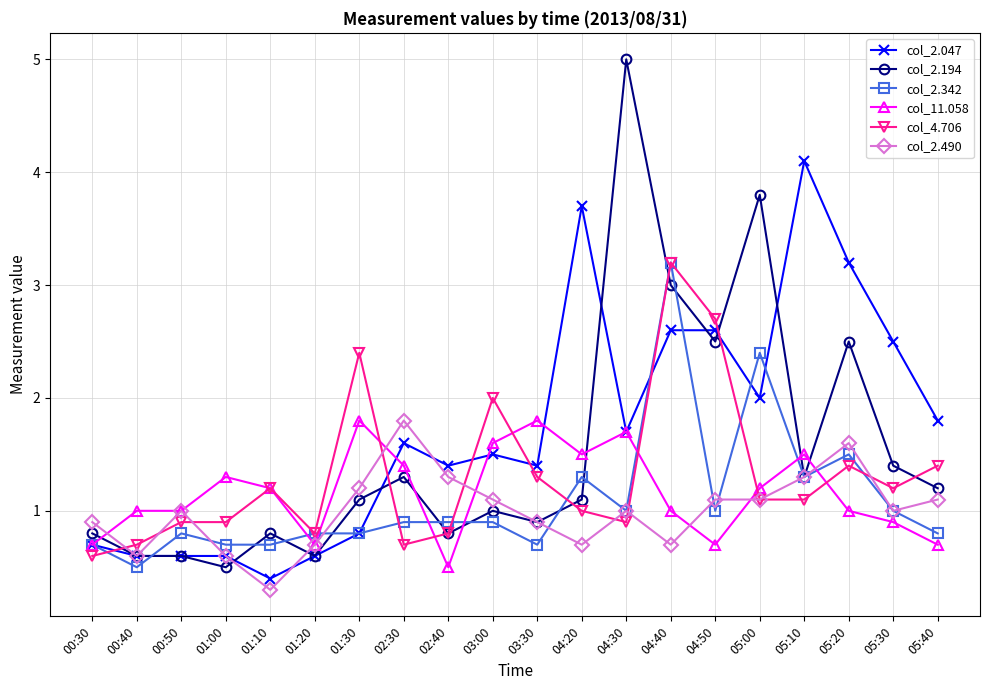

What is the approximate value of col_2.194 at 04:20?

1.1